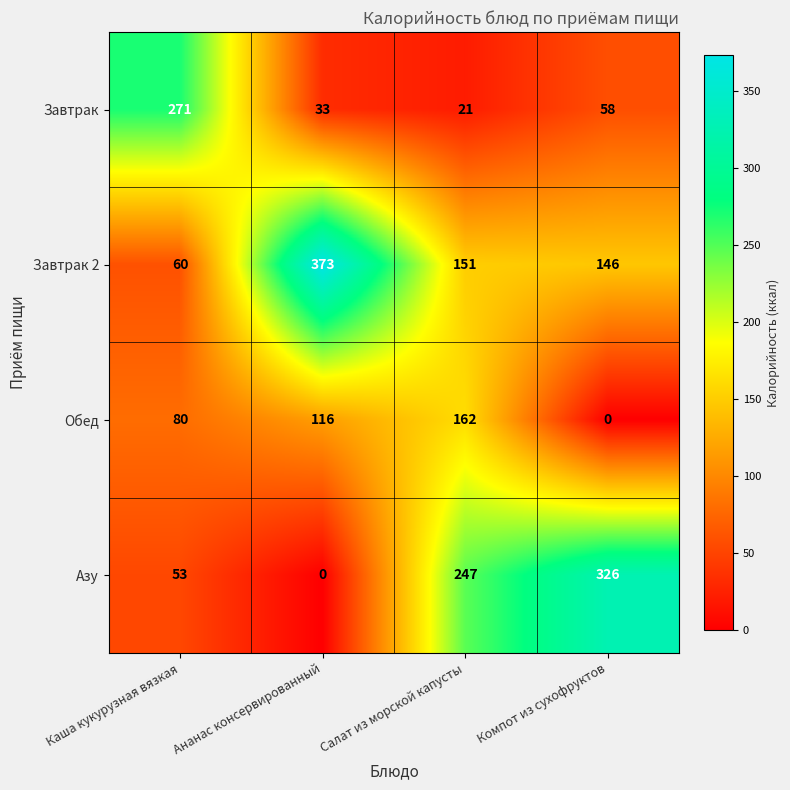

What is the lowest value of the Завтрак 2 series?

60